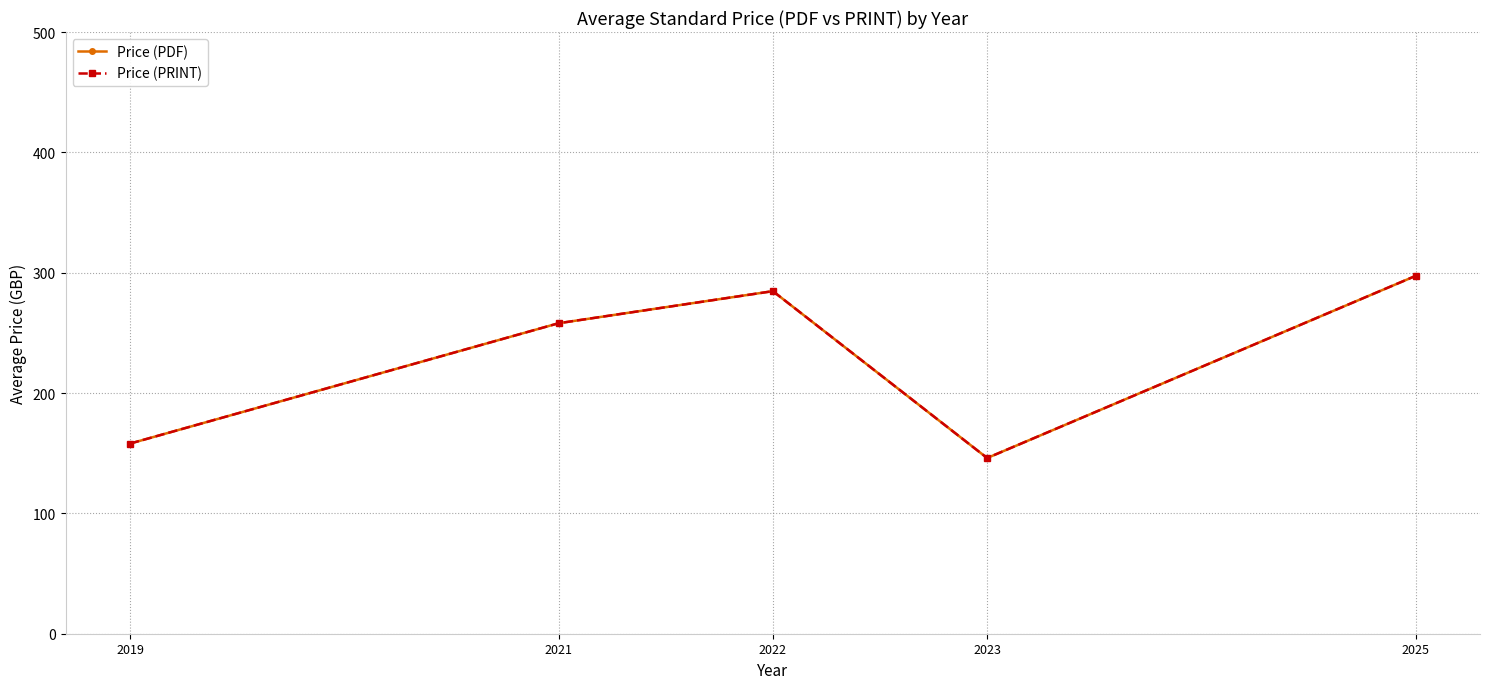

List the series in order of their peak value, lowest first.

Price (PDF), Price (PRINT)